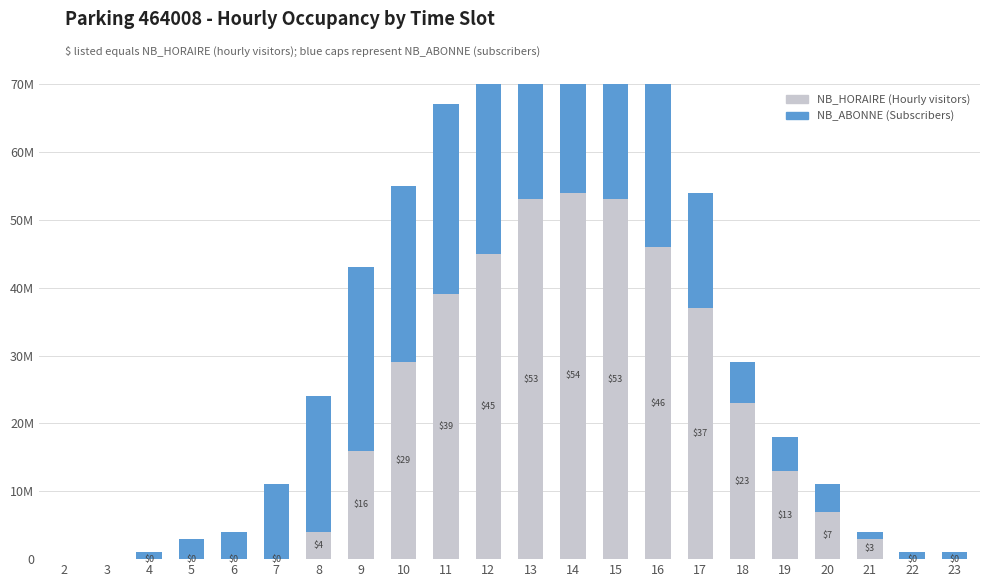

What is the difference between the maximum and minimum values in the NB_ABONNE series?

33